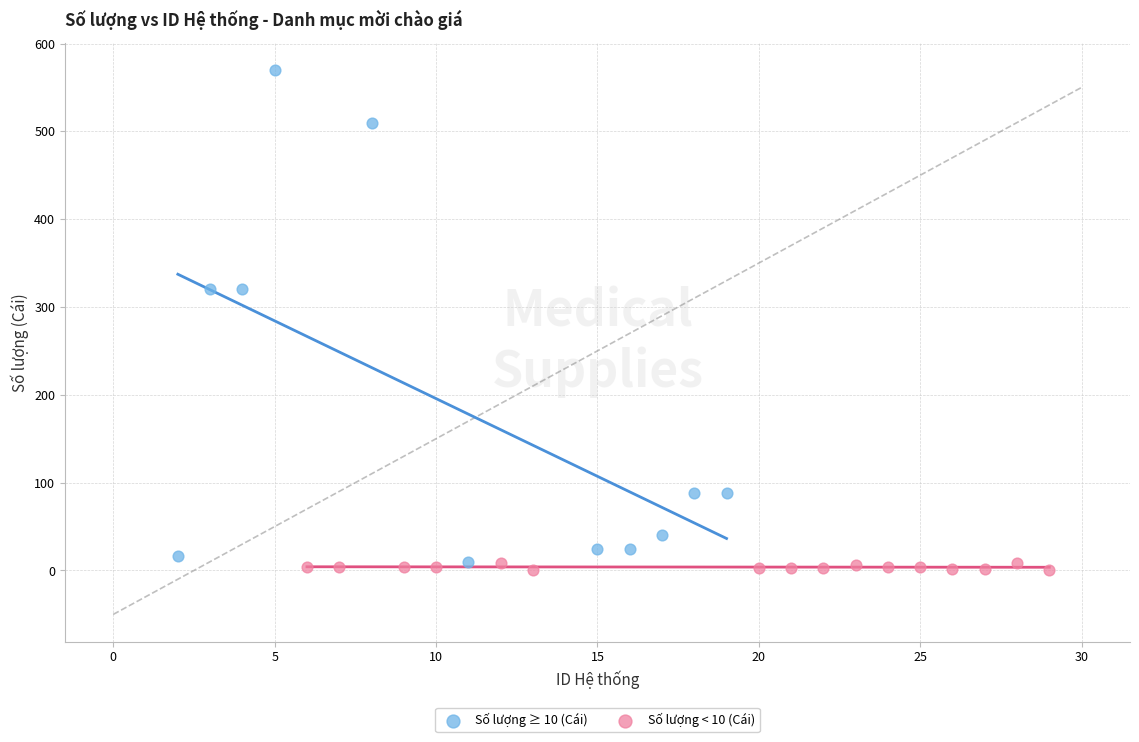

Which series has the largest Y range (max minus min)?

Số lượng ≥ 10 (Cái)